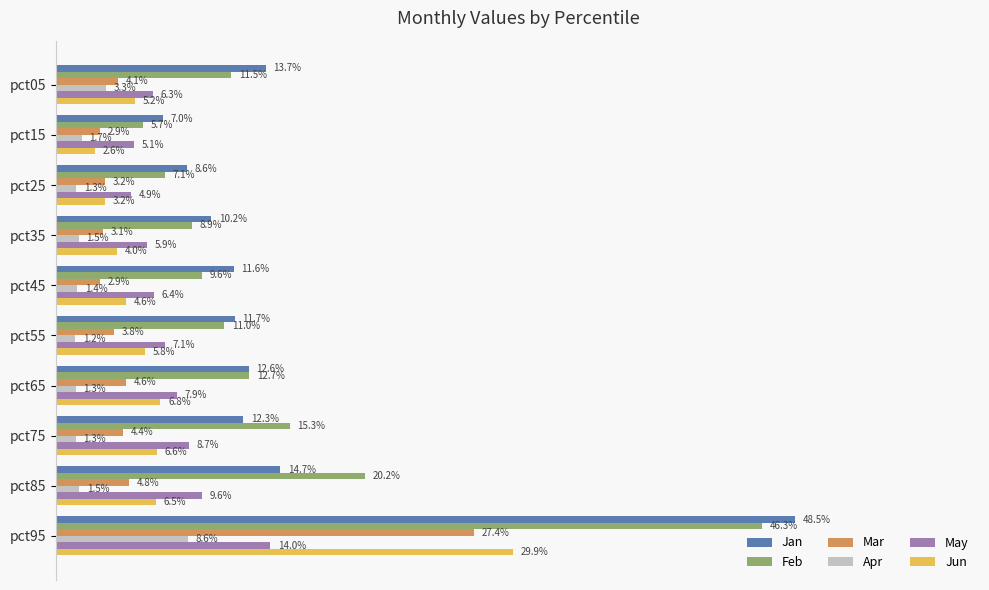

What is the greatest value displayed?

0.5